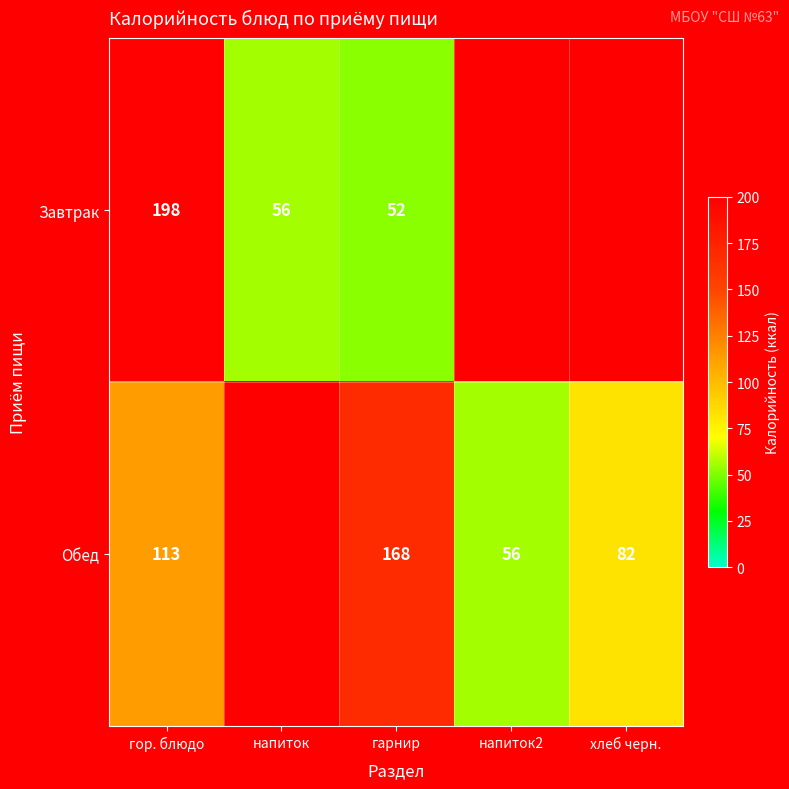

How many series are shown in this chart?

2